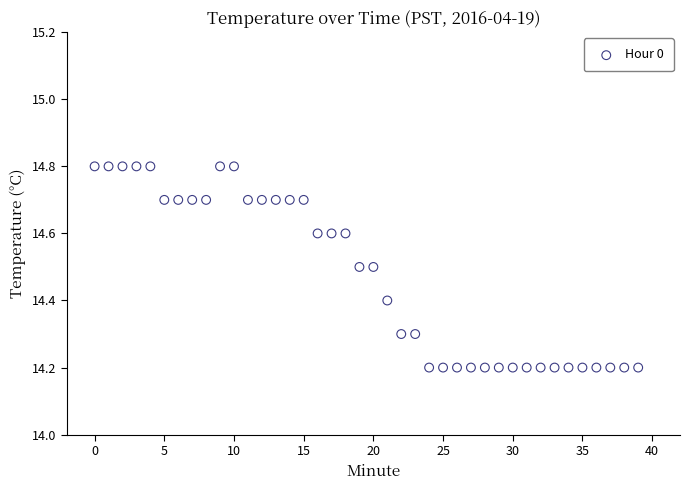

What is the range of Y values (max minus min)?

0.6